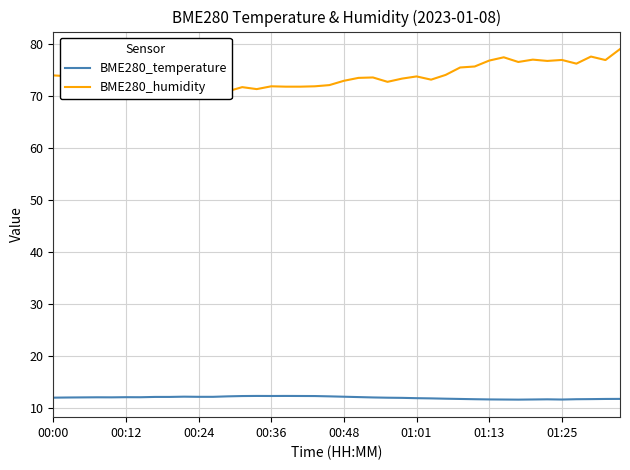

Is this an area chart (filled region under the line)?

No